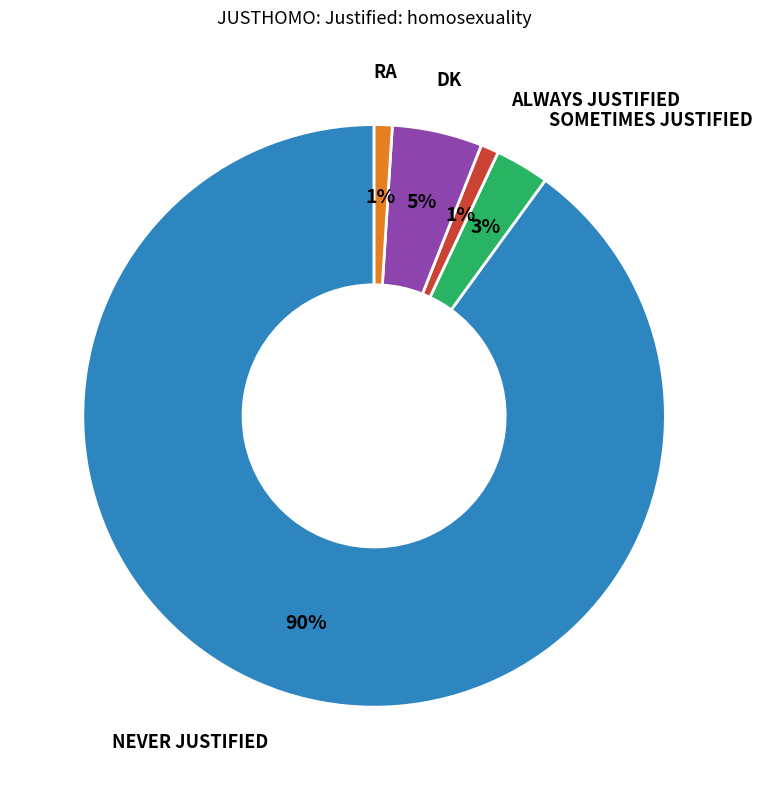

To the nearest percent, what is the average slice percentage?

20%